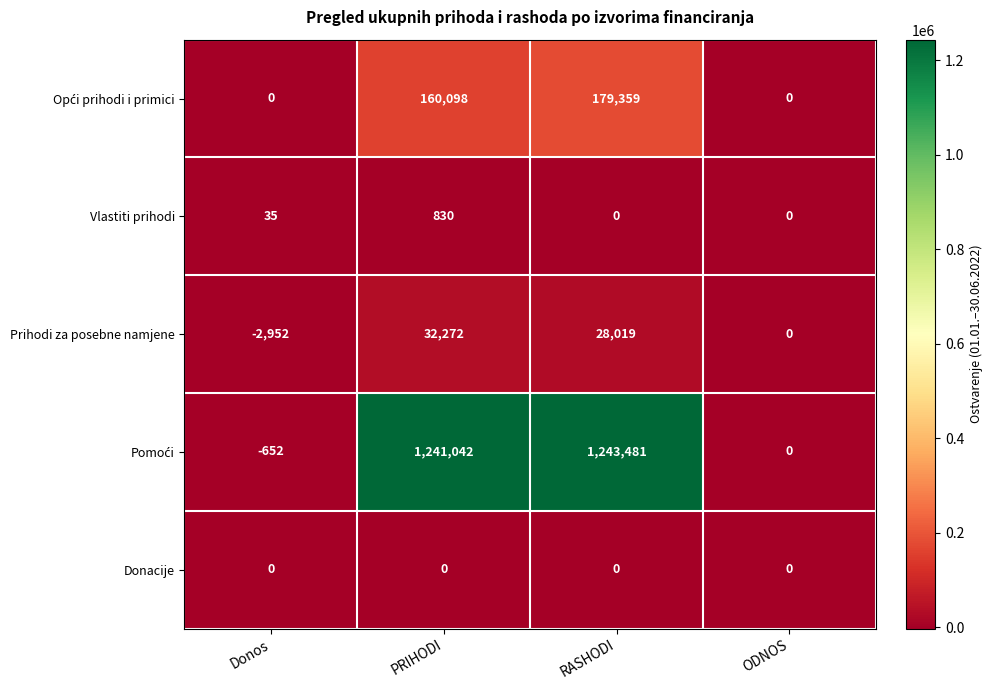

What is the total value across all series at Donos?

-3569